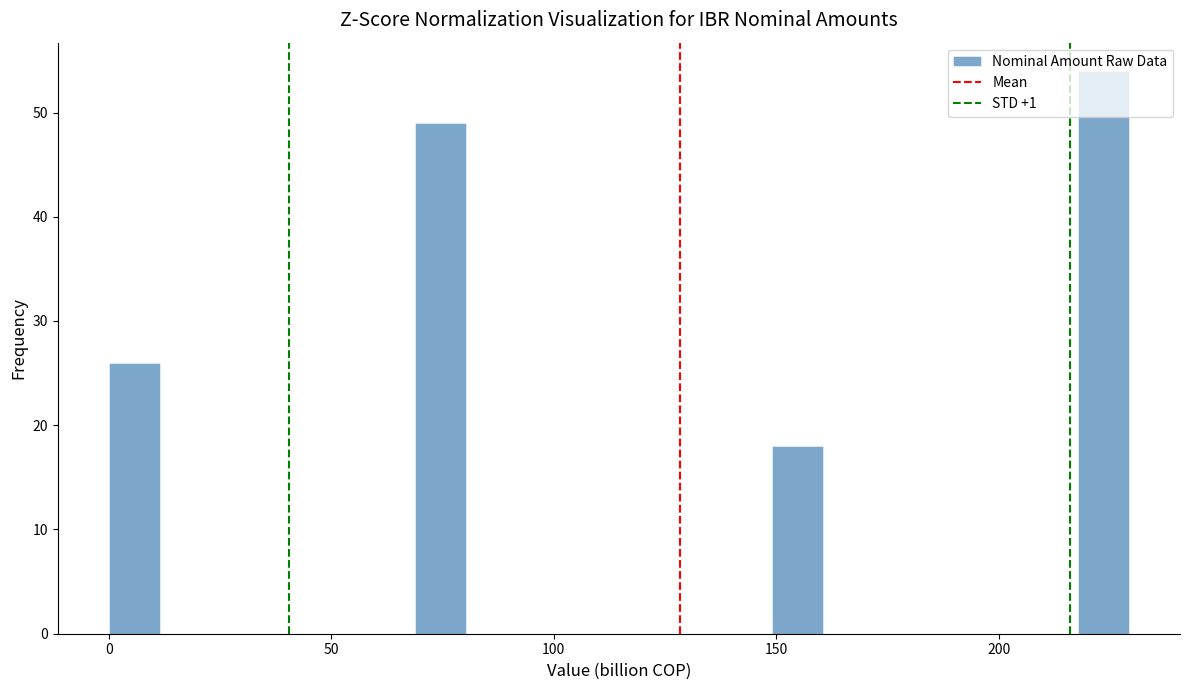

Around what value on the x-axis is the tallest bar? Give the approximate position of its centre, as read against the axis.

225